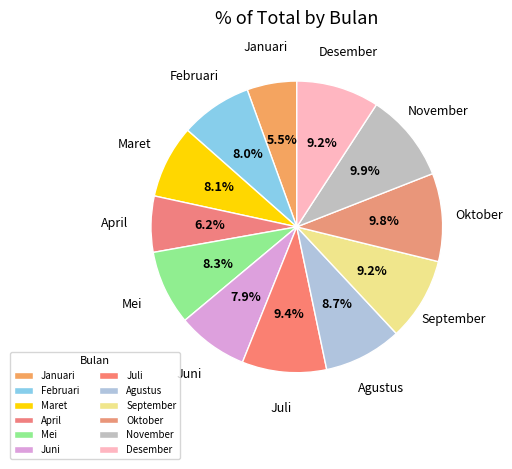

Is it true that Oktober is 1% of the pie?

False